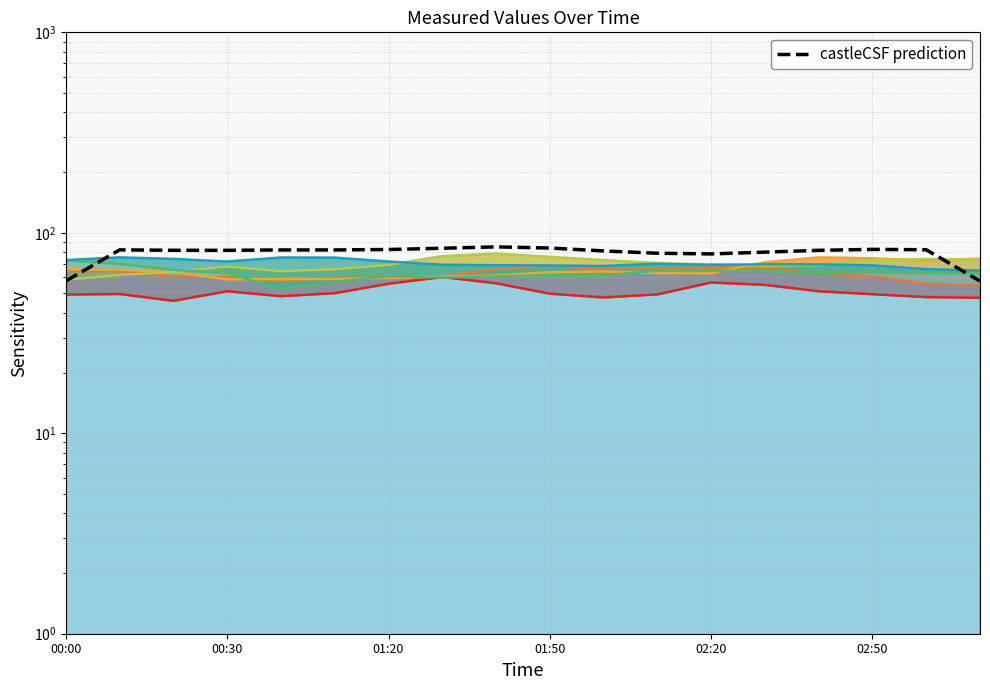

True or false: 10.165 has a value of 70.4 at 2007/09/18 00:30.

False